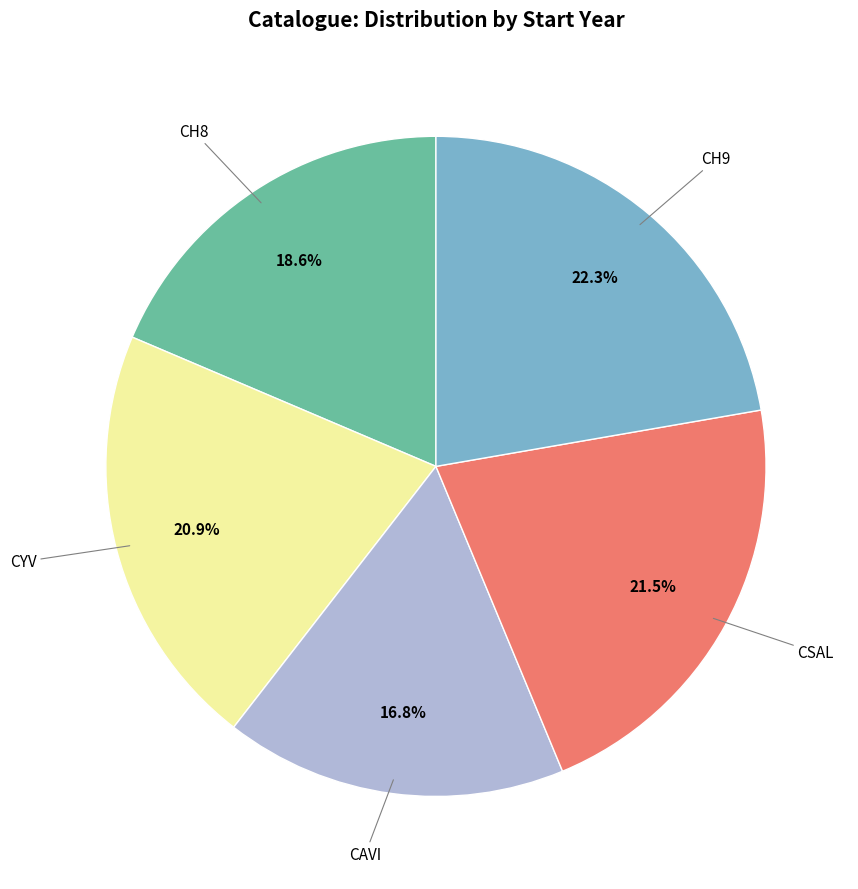

To the nearest percent, what is the average slice percentage?

20%